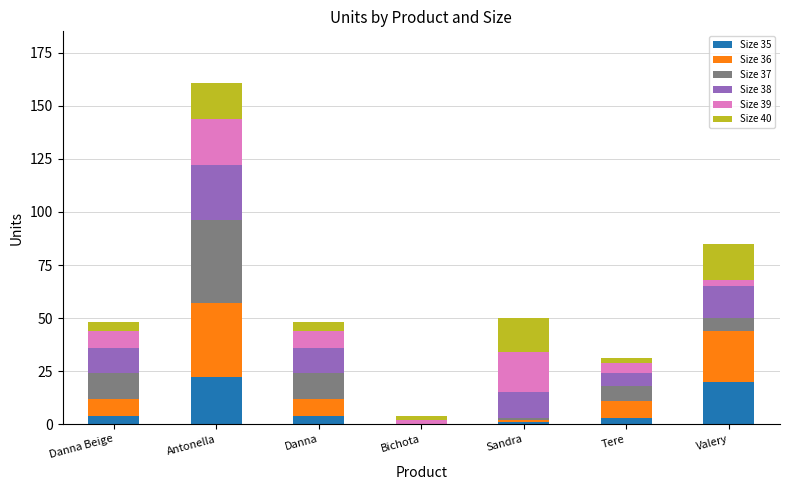

What is the total value across all series at Antonella?

161